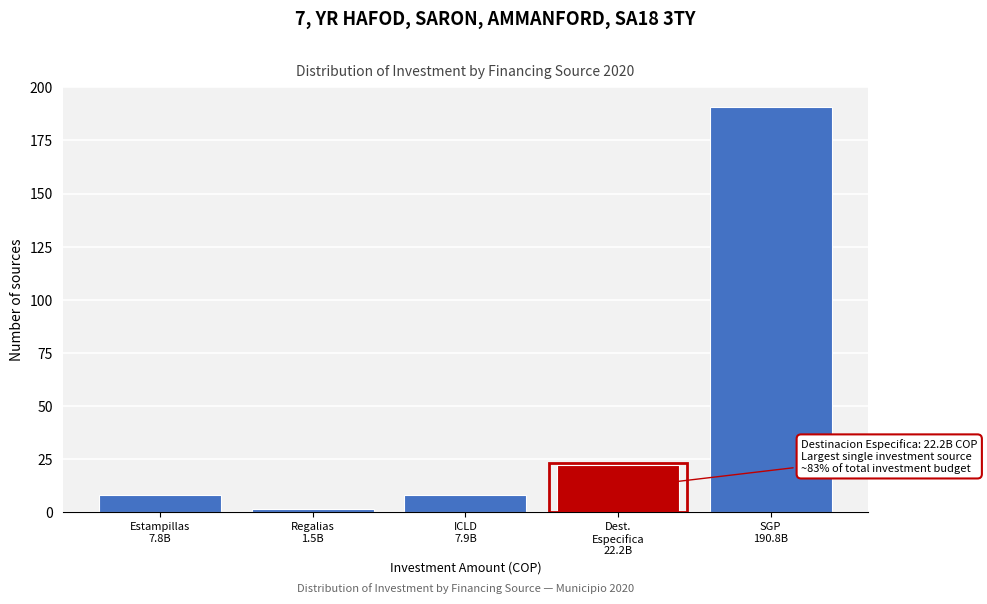

What is the value of the 1st bar from the left?

7.8